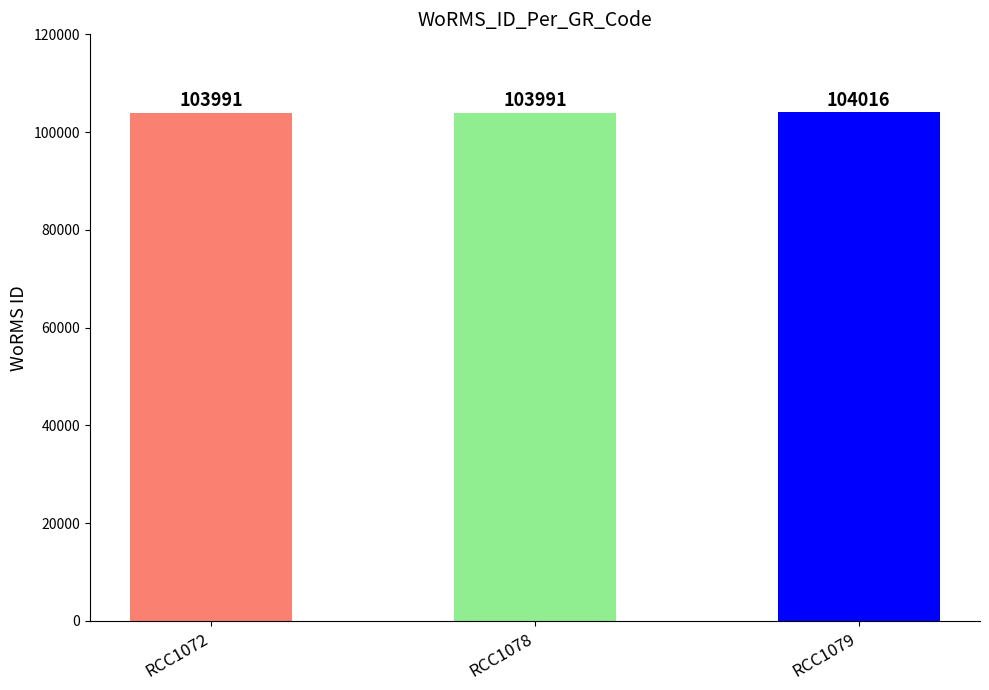

The chart shows a value of 103991 at RCC1072. True or false?

True